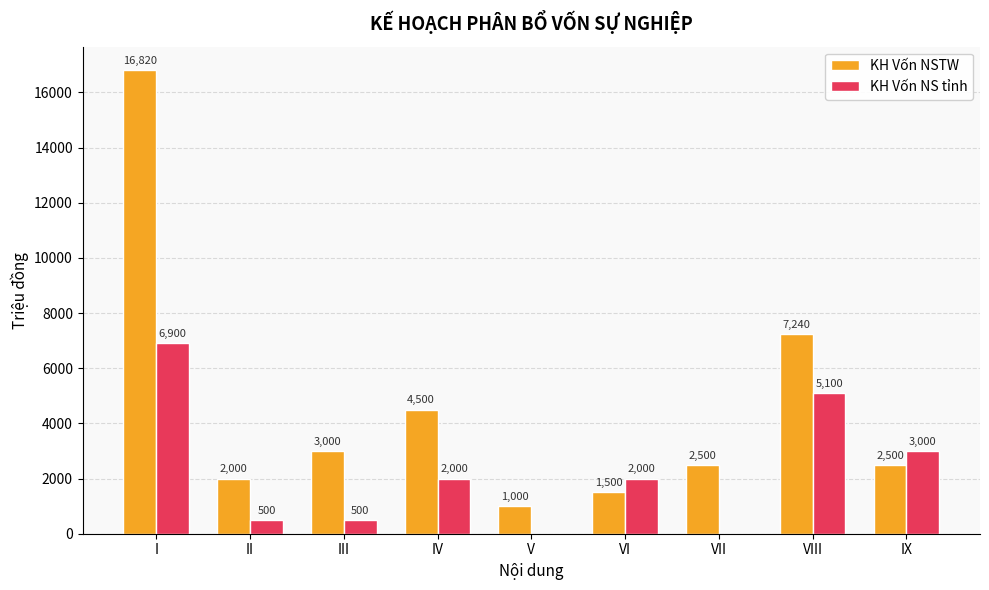

Between V and VII, which series saw the biggest shift?

KH Vốn NSTW